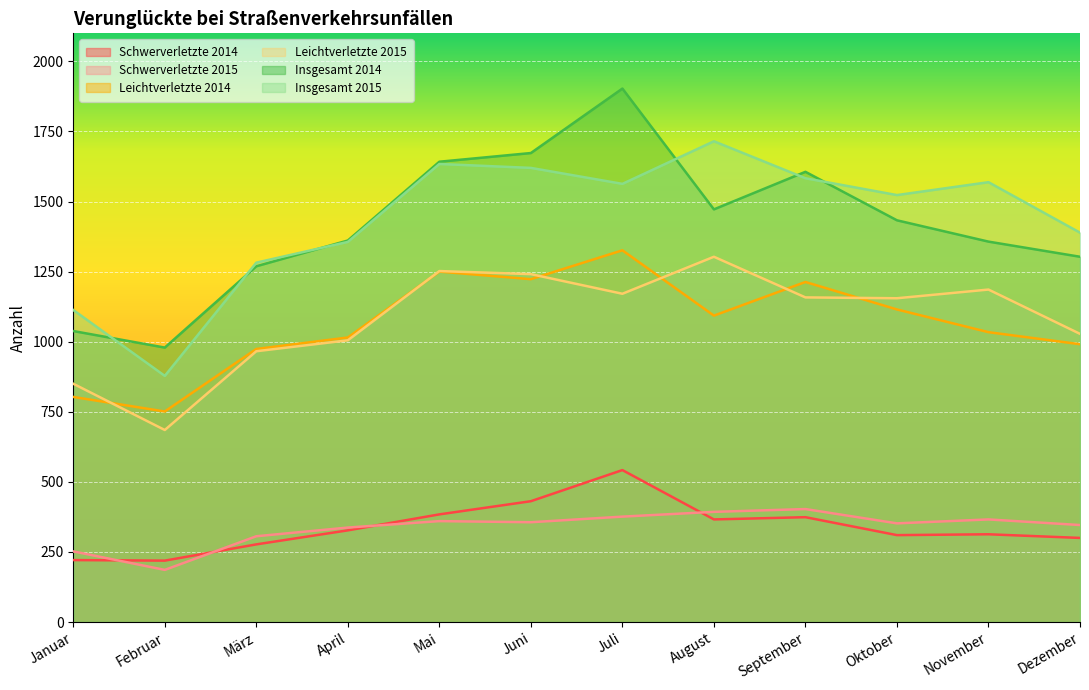

Which has a higher value, Dezember or Juli?

Juli